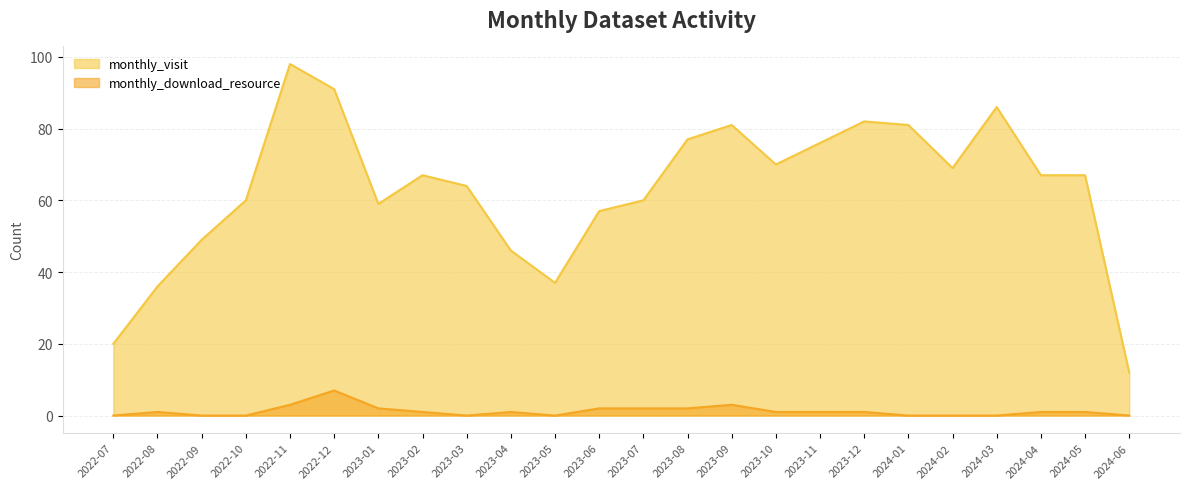

What is the difference between the maximum and minimum values in the monthly_visit series?

86